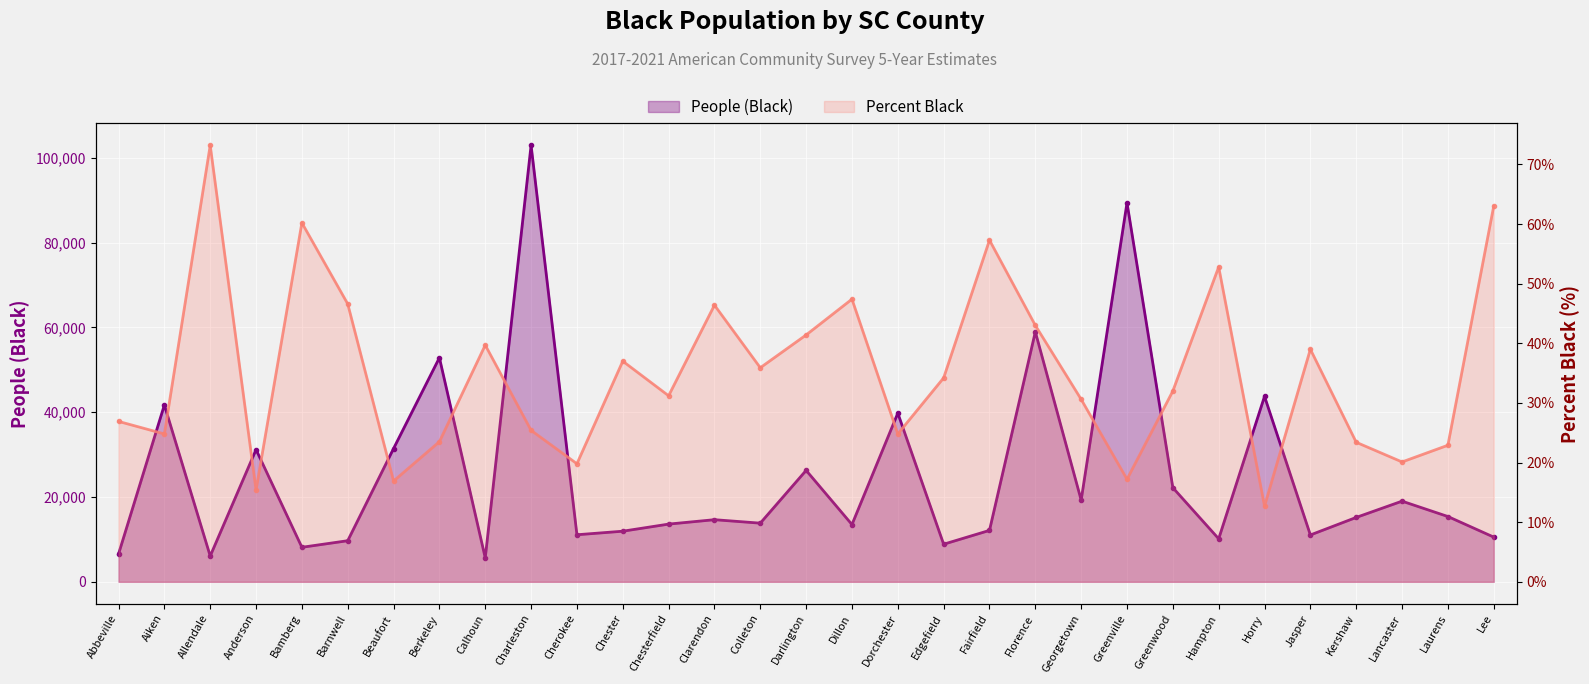

Which series has the largest range (max minus min)?

People (Black)